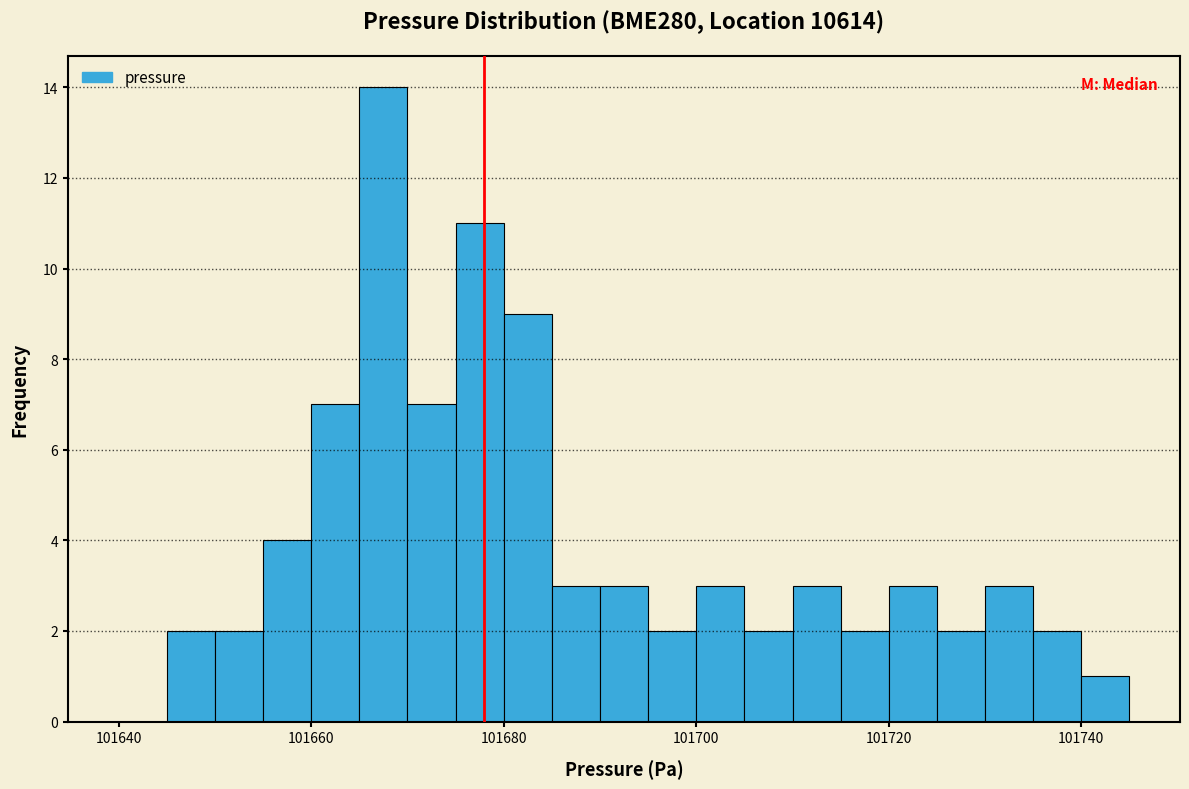

Read against the x-axis, roughly where is the centre of the tallest bar?

101668